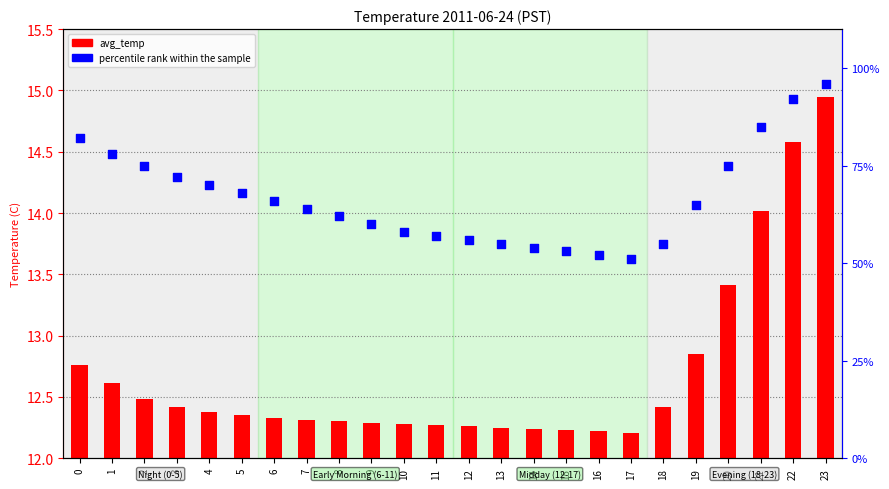

At which category is the sum across all series the highest?

23